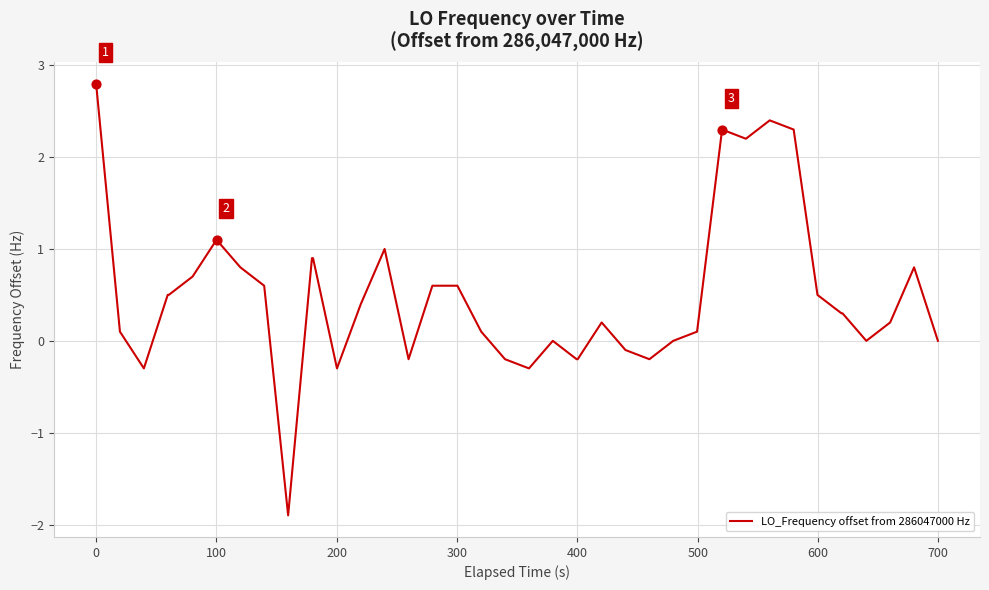

What is the difference between the maximum and minimum values?

4.7